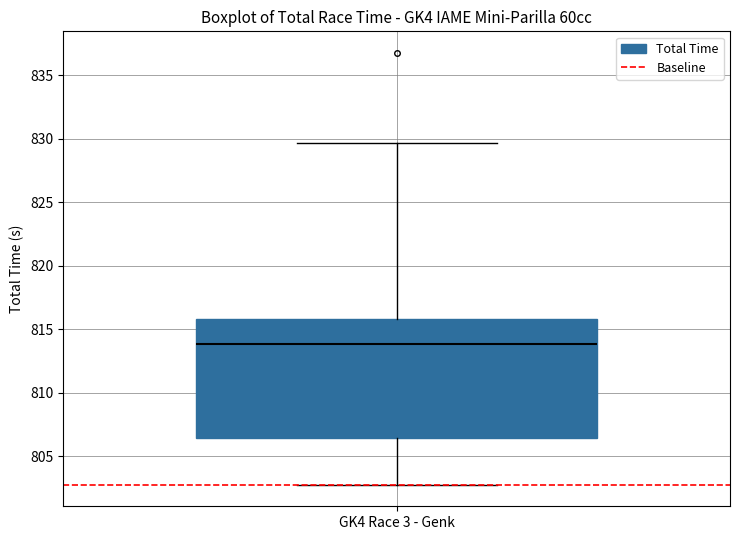

Transcribe this box plot: give where the median line is, the range the box spans, and where the two whiskers end, as read against the y-axis. The values are not printed on the chart, so give them approximately, as read against the axis.

median 814.0, box 806.5 to 816.0, whiskers 803.0 to 829.5